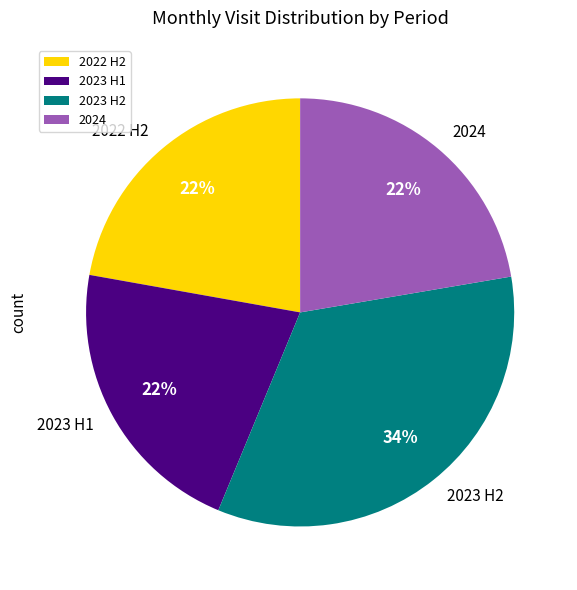

What is the ratio of the value at 2024 to the value at 2023 H1?

1.0